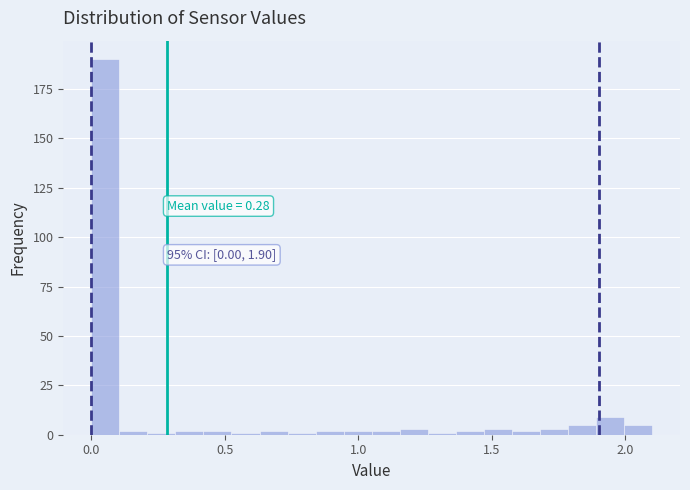

Read against the x-axis, roughly where is the centre of the tallest bar?

0.05